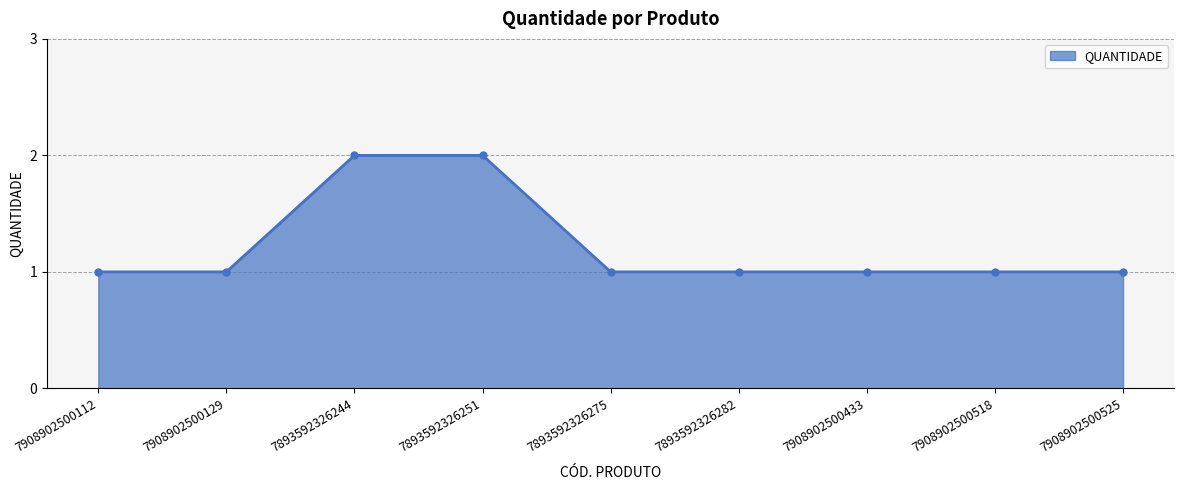

The chart shows a value of 3 at 7893592326251. True or false?

False